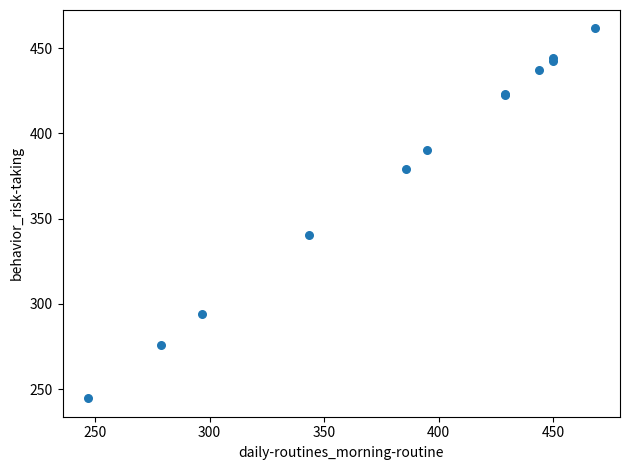

What Y value in the scatter plot is closest to 353?

340.3